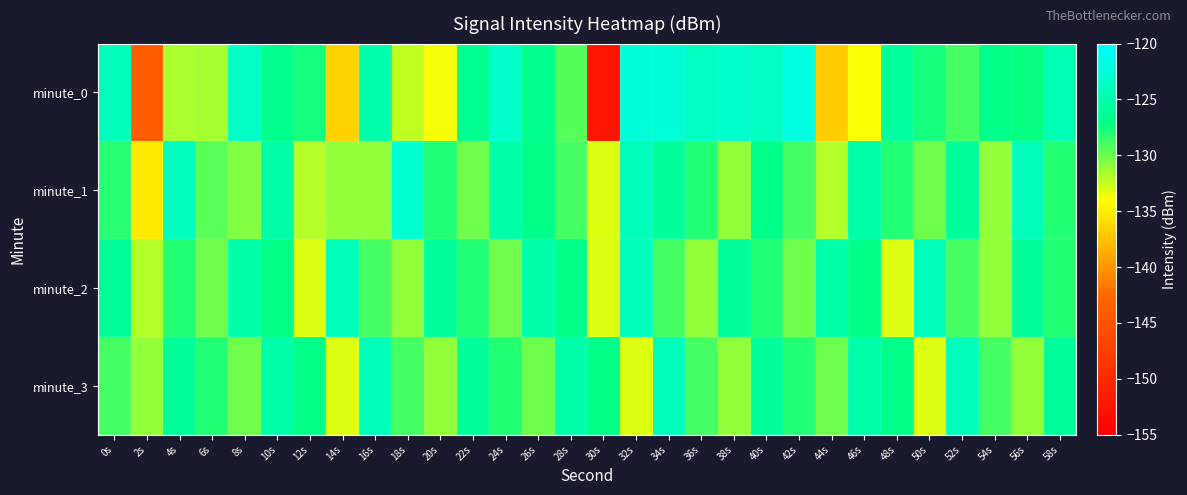

What is the smallest value displayed?

-152.3